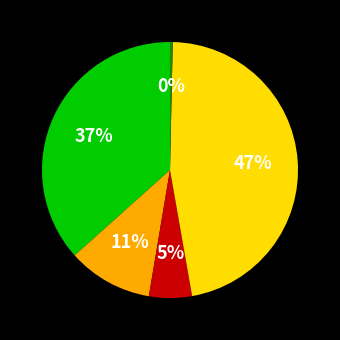

Is there a majority slice in this chart?

No